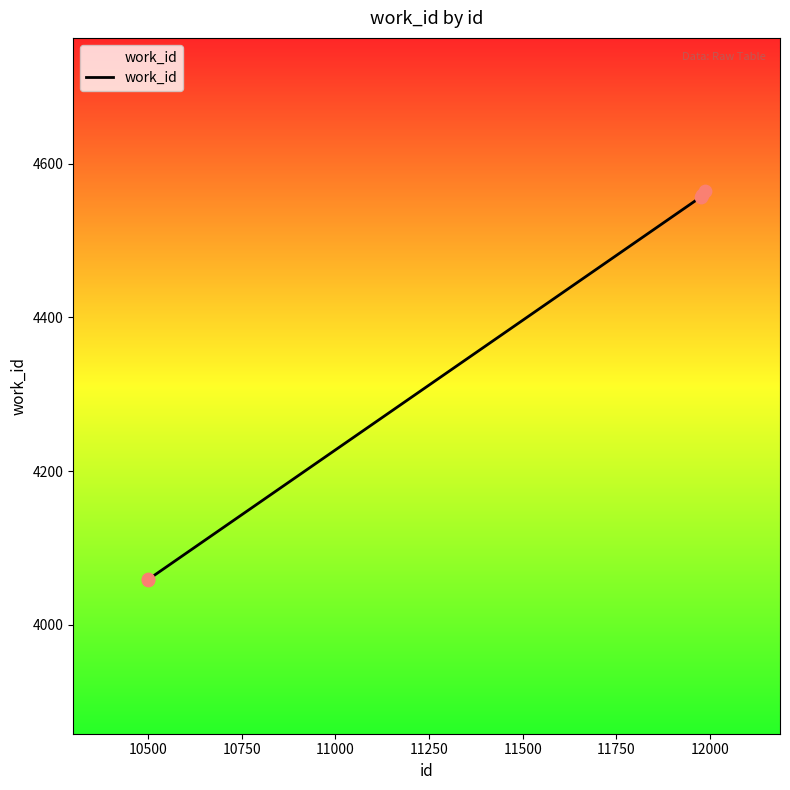

What is the ratio of the value at 11976 to the value at 11979?

1.0